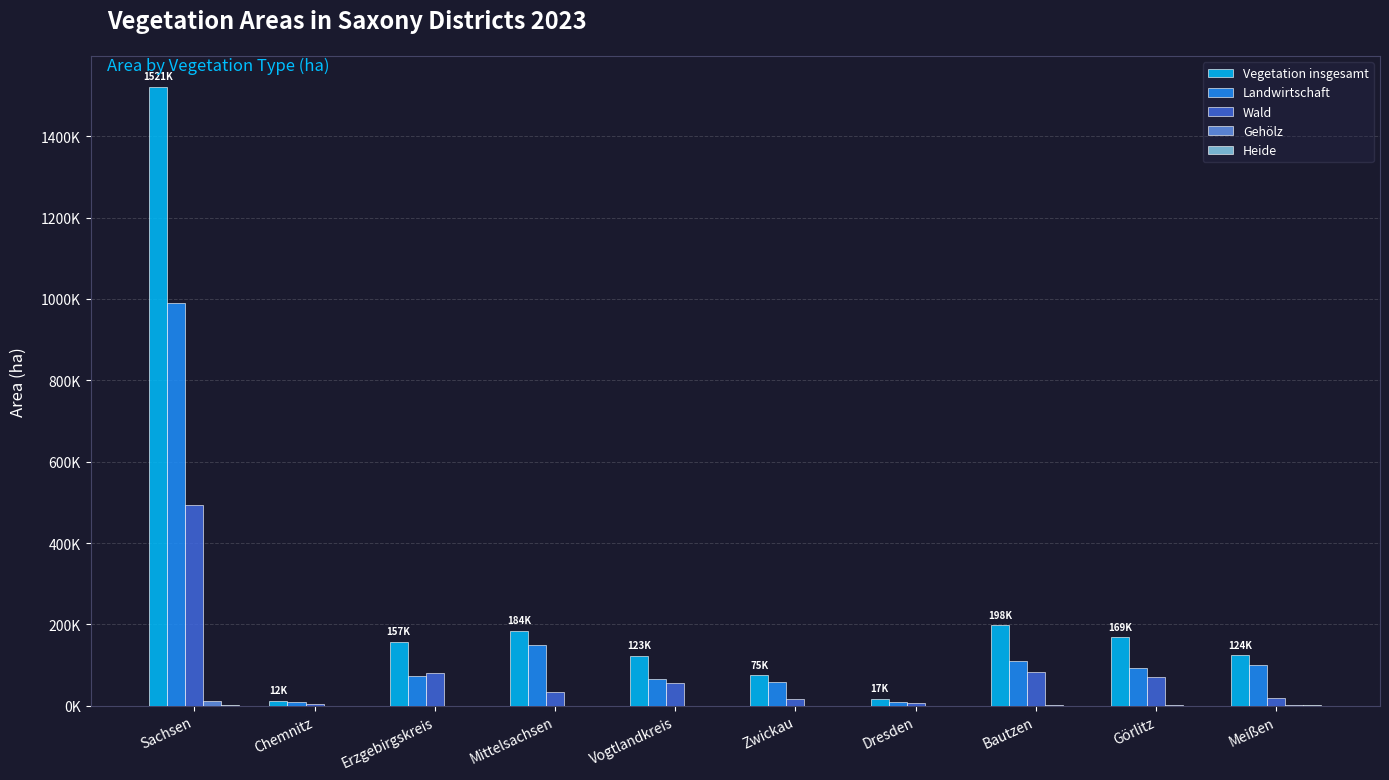

How many data points does each series have?

10